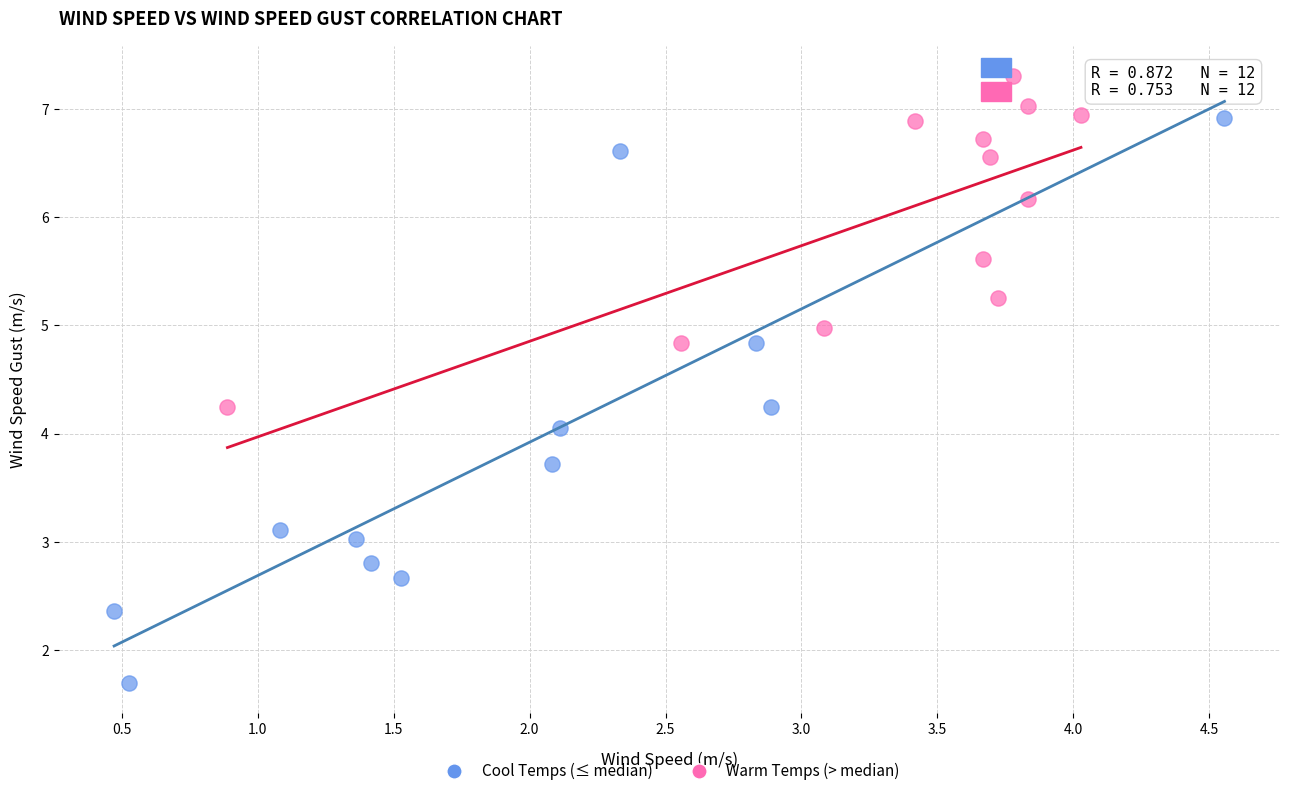

Which series contains the lowest Y value?

Cool Temps (≤ median)